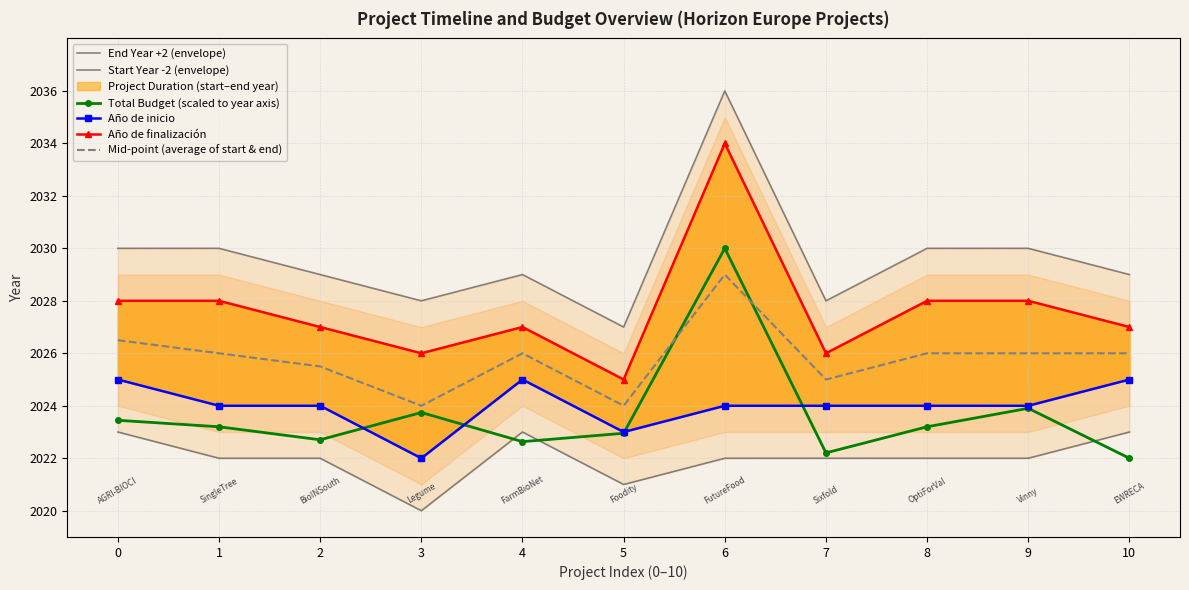

What is the spread (max minus min) of values at 5?

6.0